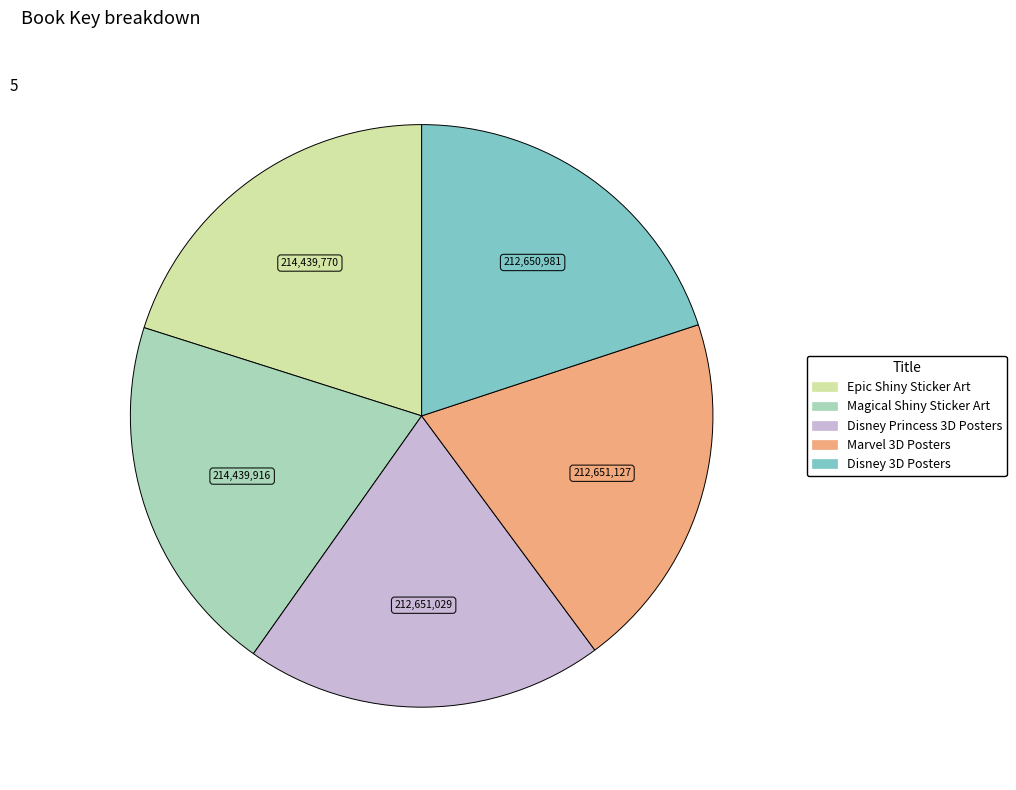

How many segments does this pie chart have?

5